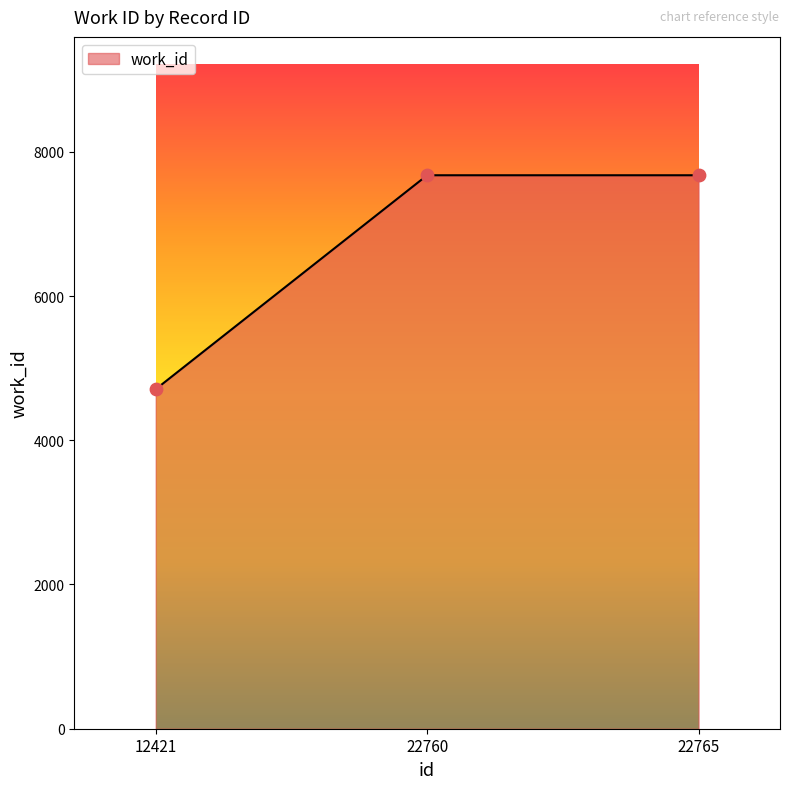

Approximately how many times larger is the value at 22760 compared to 22765?

1.0